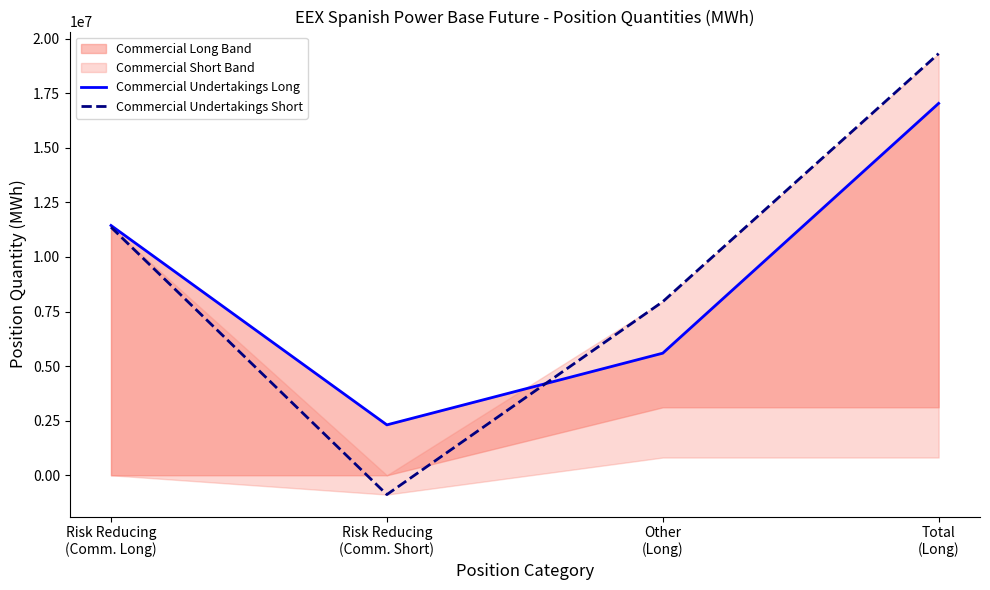

What is the difference between the highest and lowest values at Total
(Long)?

2280534